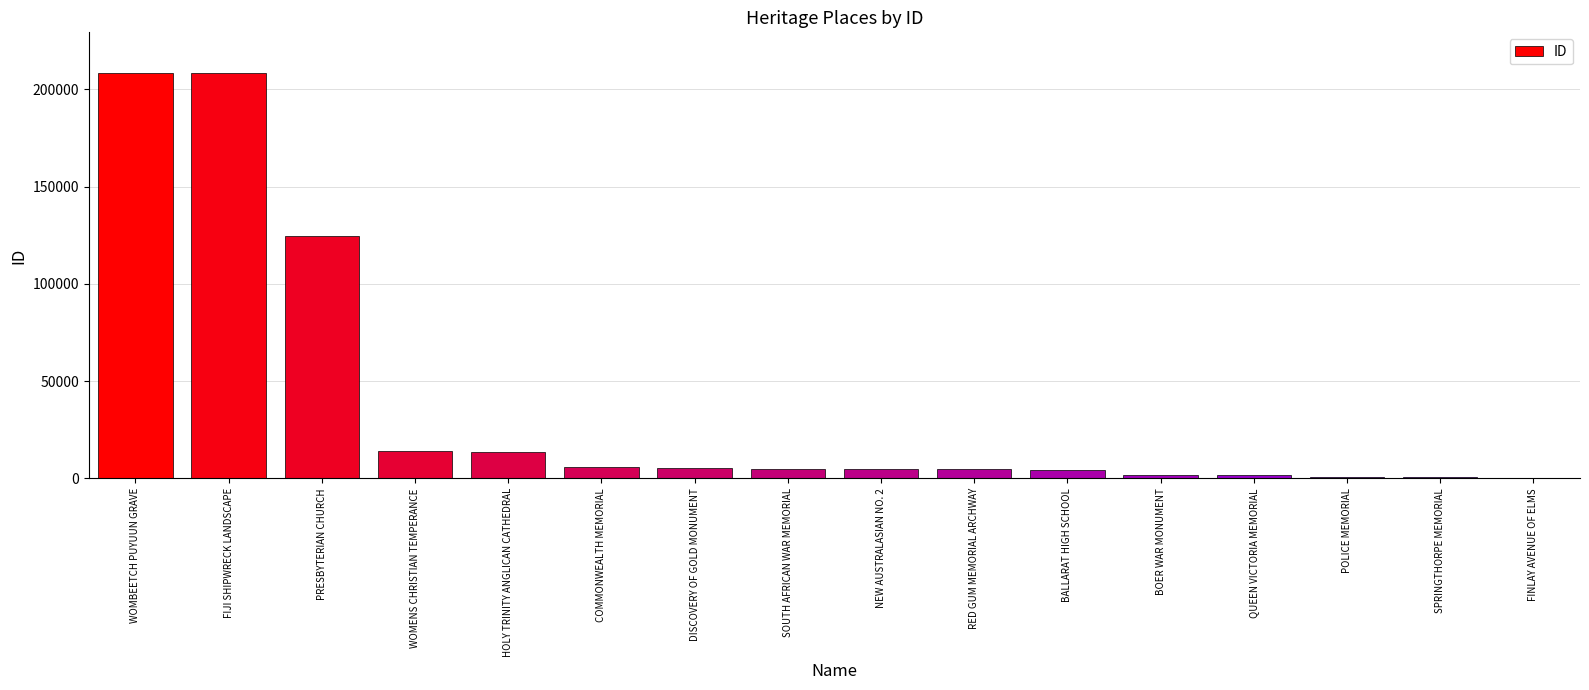

How many categories are shown in the chart?

16